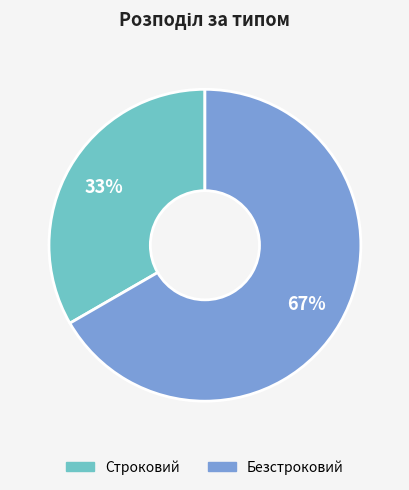

The Безстроковий slice represents 59% of the pie. True or false?

False